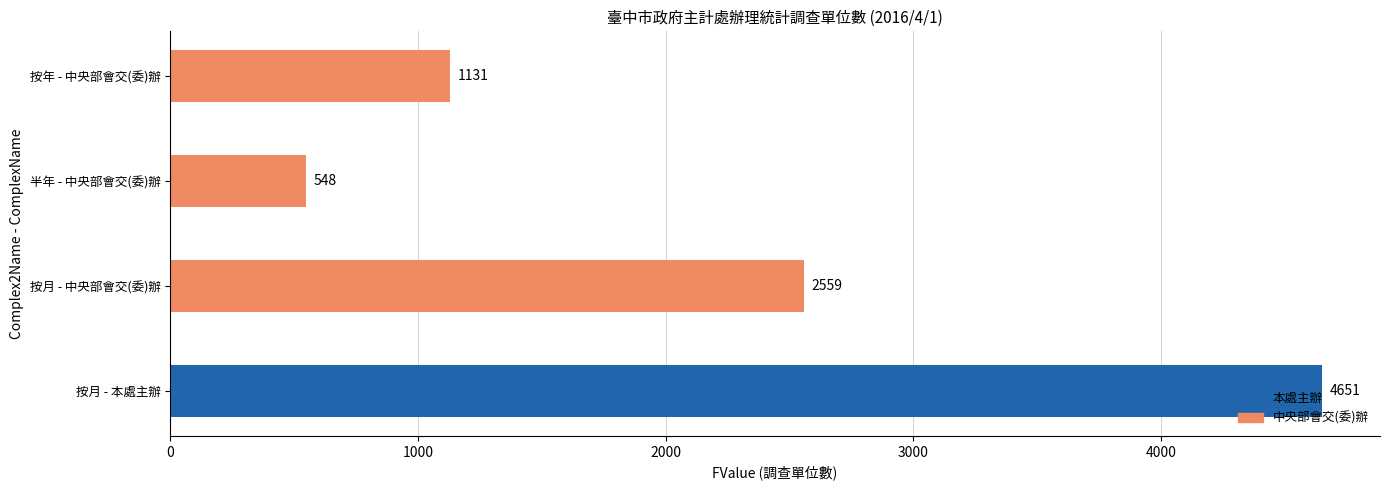

List the labels in order of value, largest first.

按月 - 本處主辦, 按月 - 中央部會交(委)辦, 按年 - 中央部會交(委)辦, 半年 - 中央部會交(委)辦